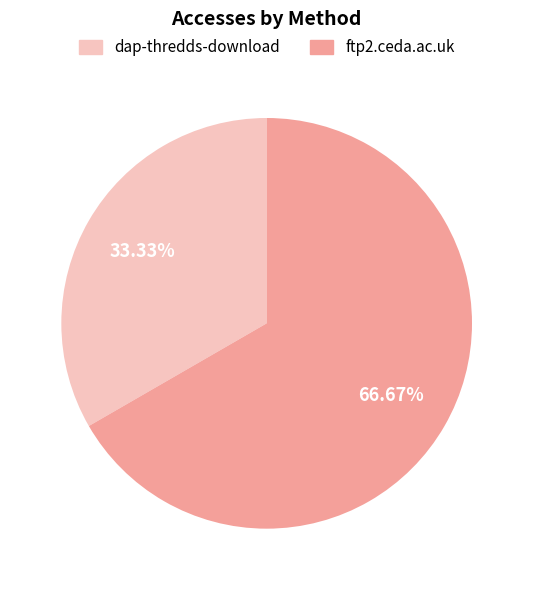

Count the number of slices in the pie.

2